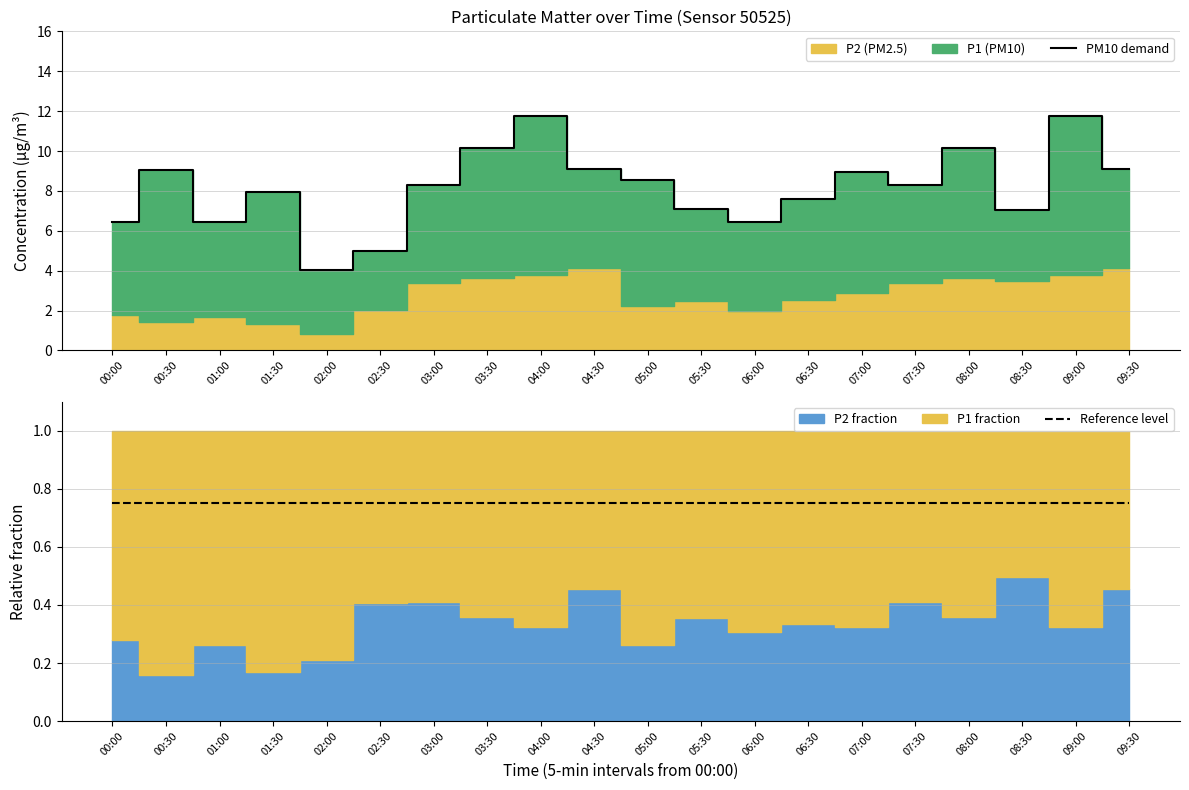

Reading right to left, list all the values displayed in this chart.

PM10 demand: 9.1	11.8	7.0	10.2	8.3	8.9	7.6	6.4	7.1	8.6	9.1	11.8	10.2	8.3	5.0	4.0	7.9	6.5	9.1	6.4
Reference level: 0.8	0.8	0.8	0.8	0.8	0.8	0.8	0.8	0.8	0.8	0.8	0.8	0.8	0.8	0.8	0.8	0.8	0.8	0.8	0.8